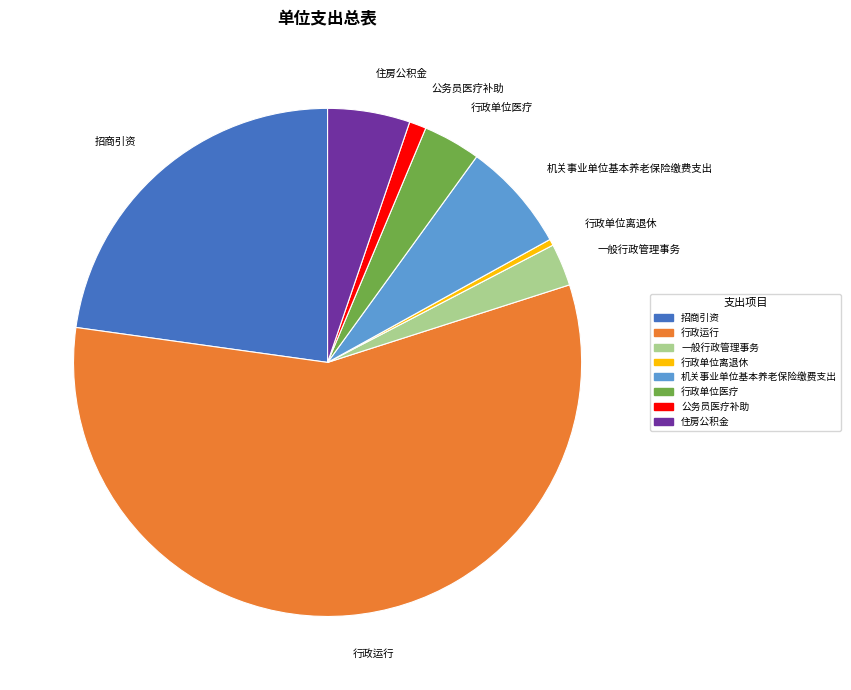

Rank the categories by value from lowest to highest.

行政单位离退休, 公务员医疗补助, 一般行政管理事务, 行政单位医疗, 住房公积金, 机关事业单位基本养老保险缴费支出, 招商引资, 行政运行